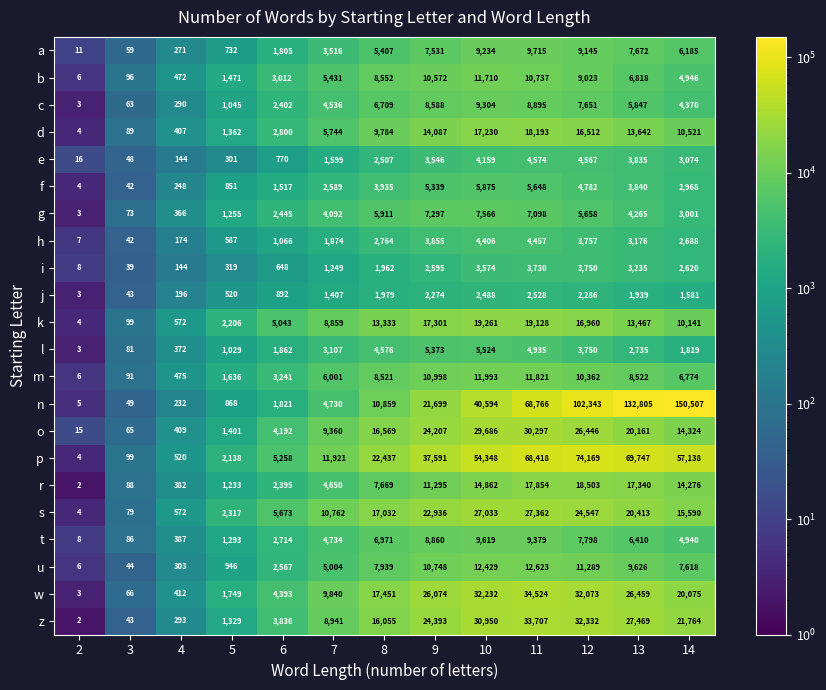

What is the difference between the maximum and minimum values in the u series?

12617